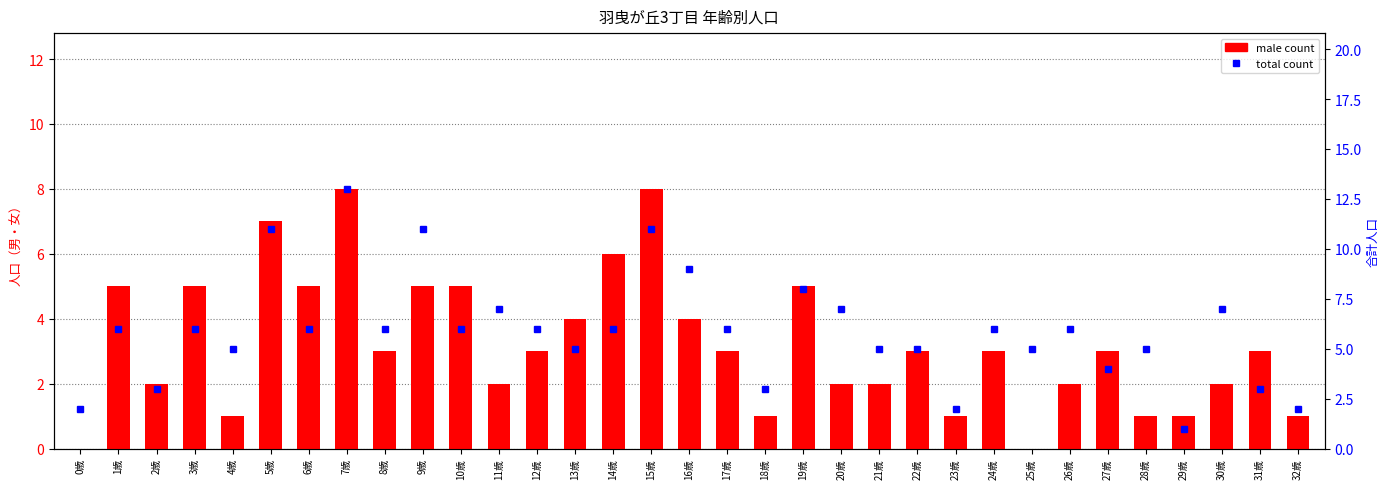

Reading left to right, list all the values displayed in this chart.

male: 0	5	2	5	1	7	5	8	3	5	5	2	3	4	6	8	4	3	1	5	2	2	3	1	3	0	2	3	1	1	2	3	1
total: 2	6	3	6	5	11	6	13	6	11	6	7	6	5	6	11	9	6	3	8	7	5	5	2	6	5	6	4	5	1	7	3	2